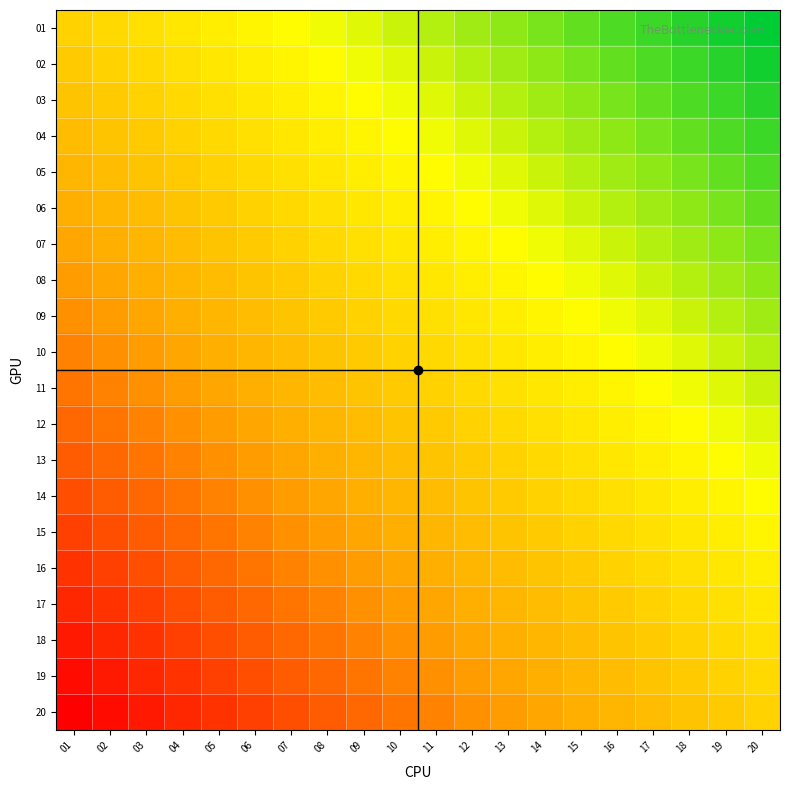

Reading right to left, extract all data points from this chart.

01: 20=4.8	19=4.5	18=4.2	17=4.0	16=3.8	15=3.5	14=3.2	13=3.0	12=2.8	11=2.5	10=2.2	09=2.0	08=1.8	07=1.5	06=1.2	05=1.0	04=0.8	03=0.5	02=0.2	01=0.0
02: 20=4.5	19=4.2	18=4.0	17=3.8	16=3.5	15=3.2	14=3.0	13=2.8	12=2.5	11=2.2	10=2.0	09=1.8	08=1.5	07=1.2	06=1.0	05=0.8	04=0.5	03=0.2	02=0.0	01=-0.2
03: 20=4.2	19=4.0	18=3.8	17=3.5	16=3.2	15=3.0	14=2.8	13=2.5	12=2.2	11=2.0	10=1.8	09=1.5	08=1.2	07=1.0	06=0.8	05=0.5	04=0.2	03=0.0	02=-0.2	01=-0.5
04: 20=4.0	19=3.8	18=3.5	17=3.2	16=3.0	15=2.8	14=2.5	13=2.2	12=2.0	11=1.8	10=1.5	09=1.2	08=1.0	07=0.8	06=0.5	05=0.2	04=0.0	03=-0.2	02=-0.5	01=-0.8
05: 20=3.8	19=3.5	18=3.2	17=3.0	16=2.8	15=2.5	14=2.2	13=2.0	12=1.8	11=1.5	10=1.2	09=1.0	08=0.8	07=0.5	06=0.2	05=0.0	04=-0.2	03=-0.5	02=-0.8	01=-1.0
06: 20=3.5	19=3.2	18=3.0	17=2.8	16=2.5	15=2.2	14=2.0	13=1.8	12=1.5	11=1.2	10=1.0	09=0.8	08=0.5	07=0.2	06=0.0	05=-0.2	04=-0.5	03=-0.8	02=-1.0	01=-1.2
07: 20=3.2	19=3.0	18=2.8	17=2.5	16=2.2	15=2.0	14=1.8	13=1.5	12=1.2	11=1.0	10=0.8	09=0.5	08=0.2	07=0.0	06=-0.2	05=-0.5	04=-0.8	03=-1.0	02=-1.2	01=-1.5
08: 20=3.0	19=2.8	18=2.5	17=2.2	16=2.0	15=1.8	14=1.5	13=1.2	12=1.0	11=0.8	10=0.5	09=0.2	08=0.0	07=-0.2	06=-0.5	05=-0.8	04=-1.0	03=-1.2	02=-1.5	01=-1.8
09: 20=2.8	19=2.5	18=2.2	17=2.0	16=1.8	15=1.5	14=1.2	13=1.0	12=0.8	11=0.5	10=0.2	09=0.0	08=-0.2	07=-0.5	06=-0.8	05=-1.0	04=-1.2	03=-1.5	02=-1.8	01=-2.0
10: 20=2.5	19=2.2	18=2.0	17=1.8	16=1.5	15=1.2	14=1.0	13=0.8	12=0.5	11=0.2	10=0.0	09=-0.2	08=-0.5	07=-0.8	06=-1.0	05=-1.2	04=-1.5	03=-1.8	02=-2.0	01=-2.2
11: 20=2.2	19=2.0	18=1.8	17=1.5	16=1.2	15=1.0	14=0.8	13=0.5	12=0.2	11=0.0	10=-0.2	09=-0.5	08=-0.8	07=-1.0	06=-1.2	05=-1.5	04=-1.8	03=-2.0	02=-2.2	01=-2.5
12: 20=2.0	19=1.8	18=1.5	17=1.2	16=1.0	15=0.8	14=0.5	13=0.2	12=0.0	11=-0.2	10=-0.5	09=-0.8	08=-1.0	07=-1.2	06=-1.5	05=-1.8	04=-2.0	03=-2.2	02=-2.5	01=-2.8
13: 20=1.8	19=1.5	18=1.2	17=1.0	16=0.8	15=0.5	14=0.2	13=0.0	12=-0.2	11=-0.5	10=-0.8	09=-1.0	08=-1.2	07=-1.5	06=-1.8	05=-2.0	04=-2.2	03=-2.5	02=-2.8	01=-3.0
14: 20=1.5	19=1.2	18=1.0	17=0.8	16=0.5	15=0.2	14=0.0	13=-0.2	12=-0.5	11=-0.8	10=-1.0	09=-1.2	08=-1.5	07=-1.8	06=-2.0	05=-2.2	04=-2.5	03=-2.8	02=-3.0	01=-3.2
15: 20=1.2	19=1.0	18=0.8	17=0.5	16=0.2	15=0.0	14=-0.2	13=-0.5	12=-0.8	11=-1.0	10=-1.2	09=-1.5	08=-1.8	07=-2.0	06=-2.2	05=-2.5	04=-2.8	03=-3.0	02=-3.2	01=-3.5
16: 20=1.0	19=0.8	18=0.5	17=0.2	16=0.0	15=-0.2	14=-0.5	13=-0.8	12=-1.0	11=-1.2	10=-1.5	09=-1.8	08=-2.0	07=-2.2	06=-2.5	05=-2.8	04=-3.0	03=-3.2	02=-3.5	01=-3.8
17: 20=0.8	19=0.5	18=0.2	17=0.0	16=-0.2	15=-0.5	14=-0.8	13=-1.0	12=-1.2	11=-1.5	10=-1.8	09=-2.0	08=-2.2	07=-2.5	06=-2.8	05=-3.0	04=-3.2	03=-3.5	02=-3.8	01=-4.0
18: 20=0.5	19=0.2	18=0.0	17=-0.2	16=-0.5	15=-0.8	14=-1.0	13=-1.2	12=-1.5	11=-1.8	10=-2.0	09=-2.2	08=-2.5	07=-2.8	06=-3.0	05=-3.2	04=-3.5	03=-3.8	02=-4.0	01=-4.2
19: 20=0.2	19=0.0	18=-0.2	17=-0.5	16=-0.8	15=-1.0	14=-1.2	13=-1.5	12=-1.8	11=-2.0	10=-2.2	09=-2.5	08=-2.8	07=-3.0	06=-3.2	05=-3.5	04=-3.8	03=-4.0	02=-4.2	01=-4.5
20: 20=0.0	19=-0.2	18=-0.5	17=-0.8	16=-1.0	15=-1.2	14=-1.5	13=-1.8	12=-2.0	11=-2.2	10=-2.5	09=-2.8	08=-3.0	07=-3.2	06=-3.5	05=-3.8	04=-4.0	03=-4.2	02=-4.5	01=-4.8